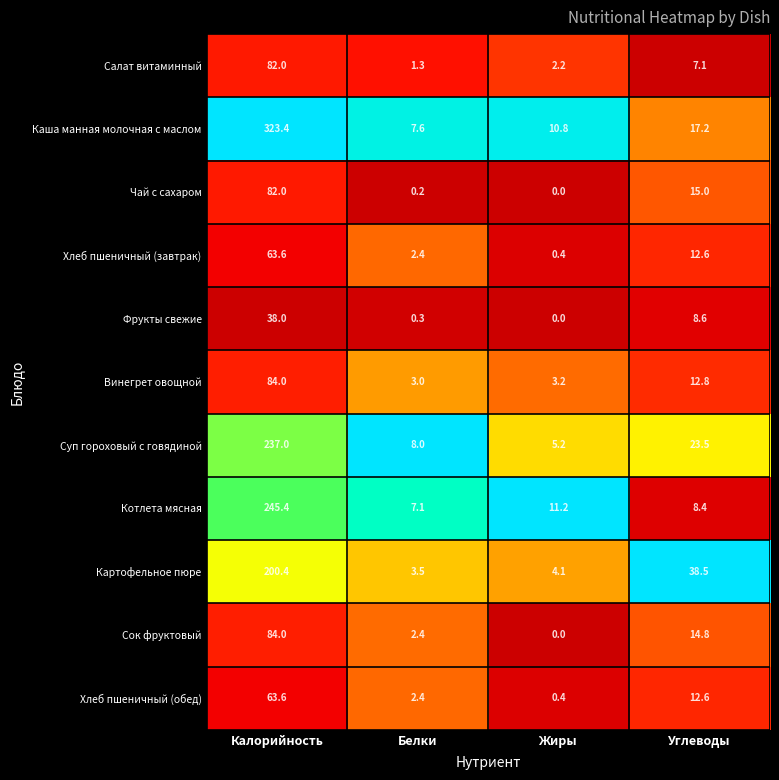

Count the number of categories in the chart.

4